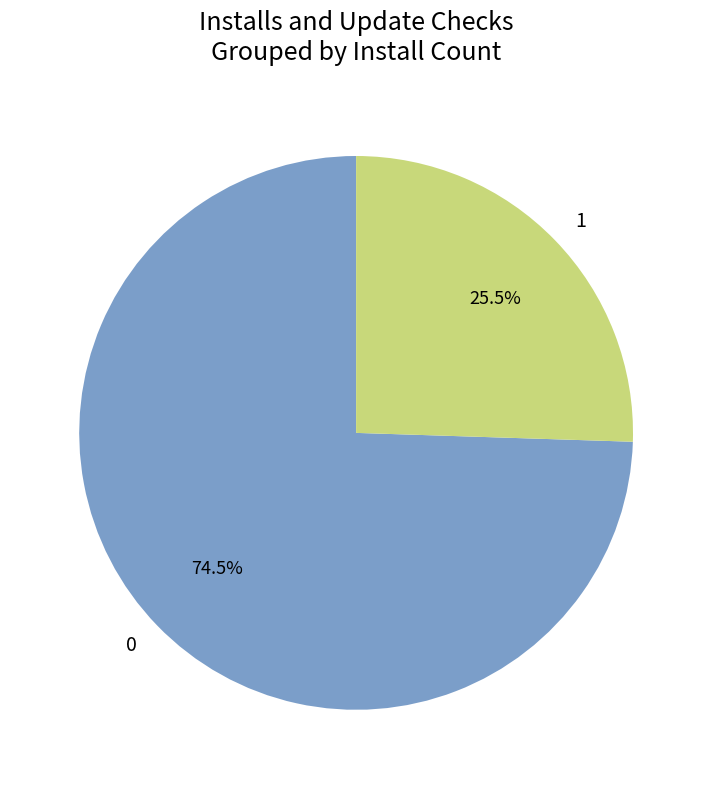

Is there any slice that represents more than half of the pie?

Yes